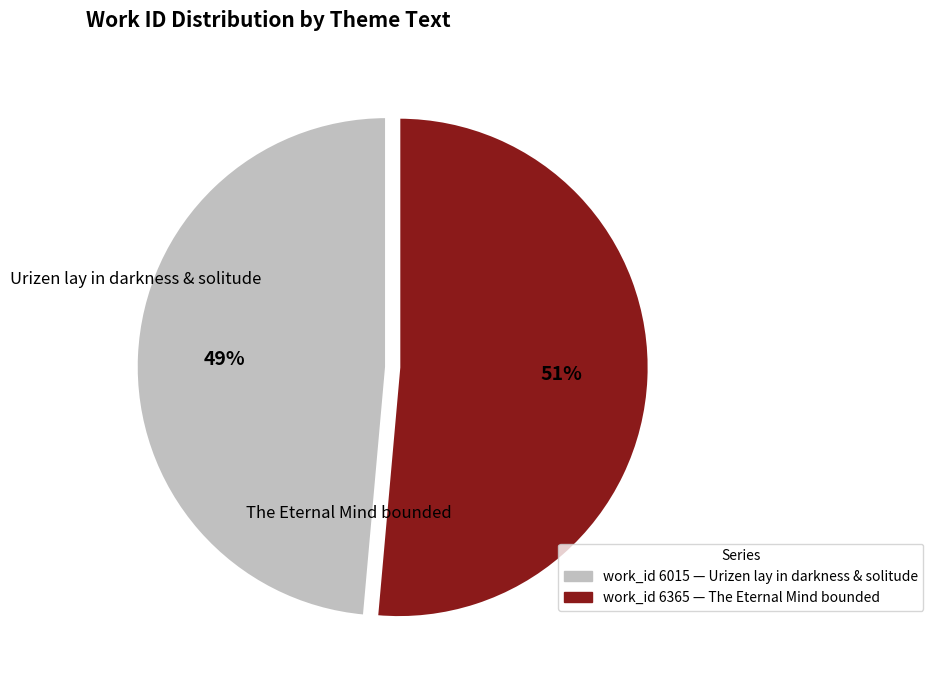

Does any single category account for the majority?

Yes